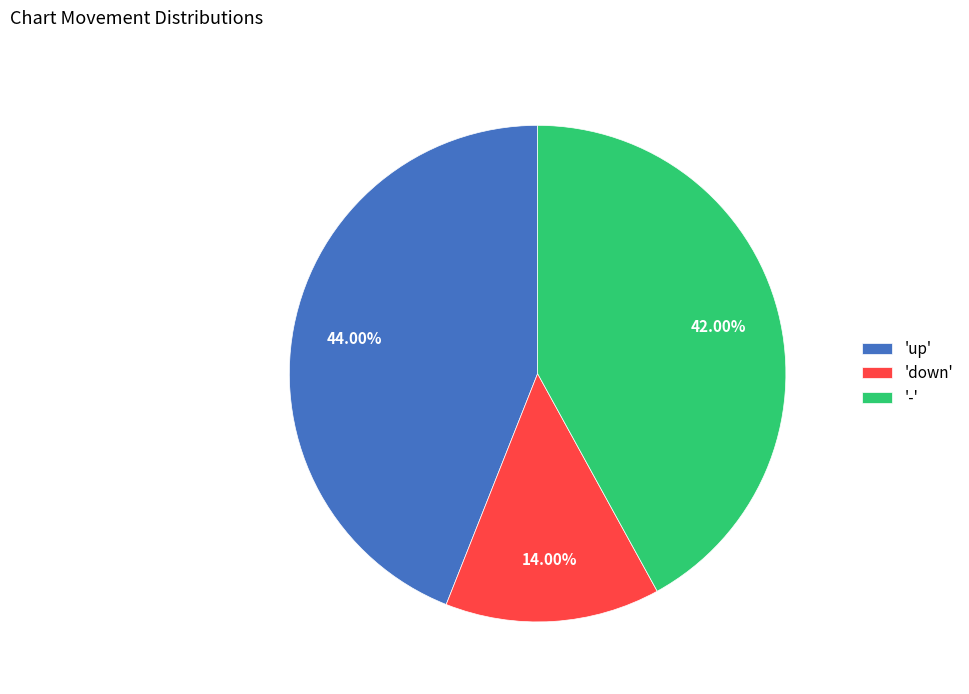

Does any single category account for the majority?

No